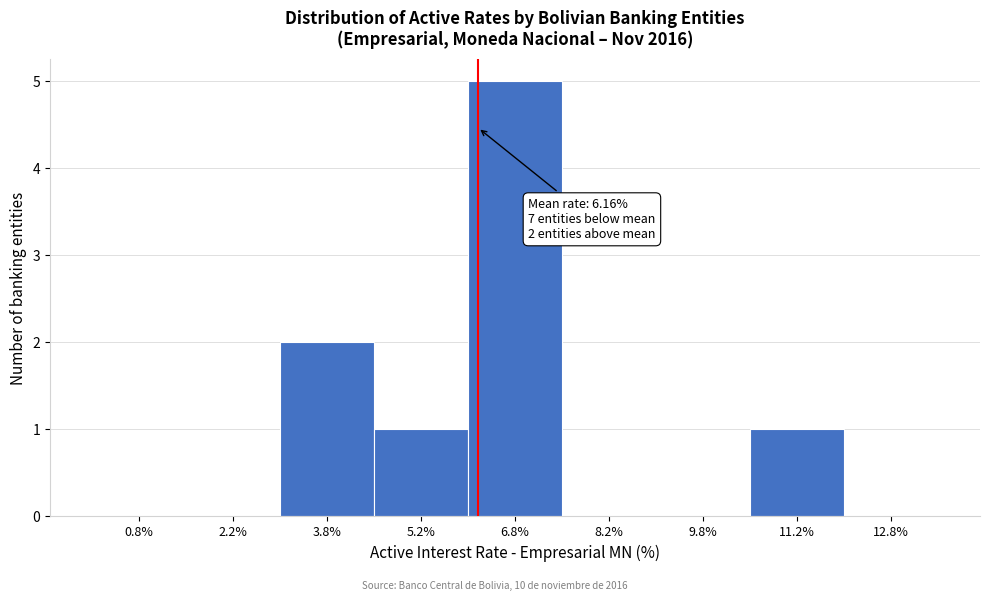

Which range on the x-axis has the tallest bar?

6.0 to 7.5